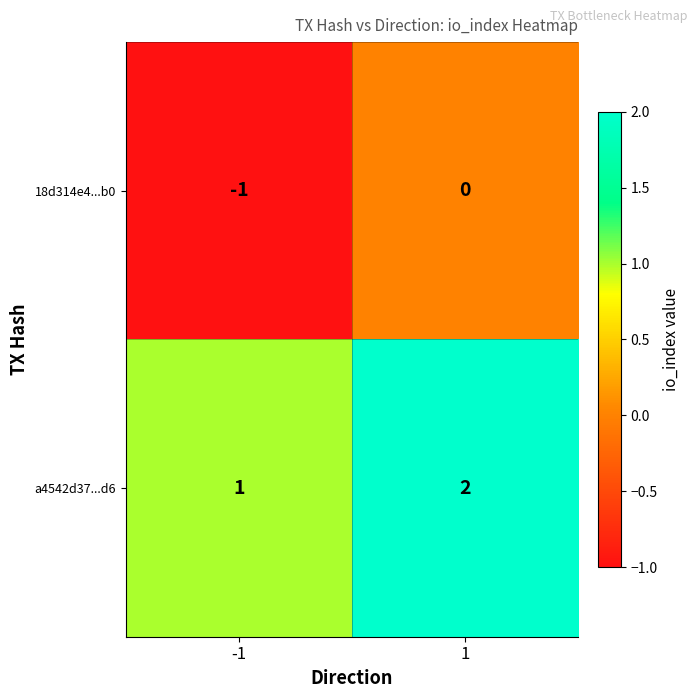

What is the total value across all series at 1?

2